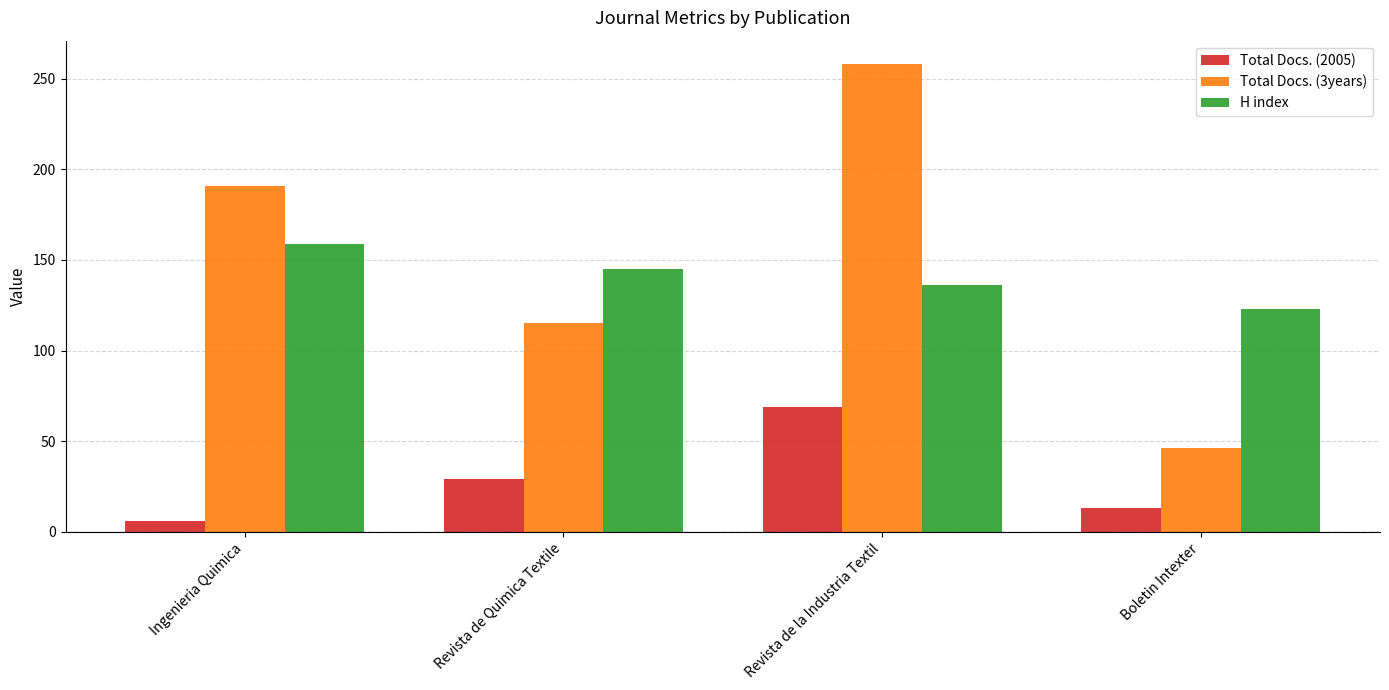

Count the number of data series in this chart.

3